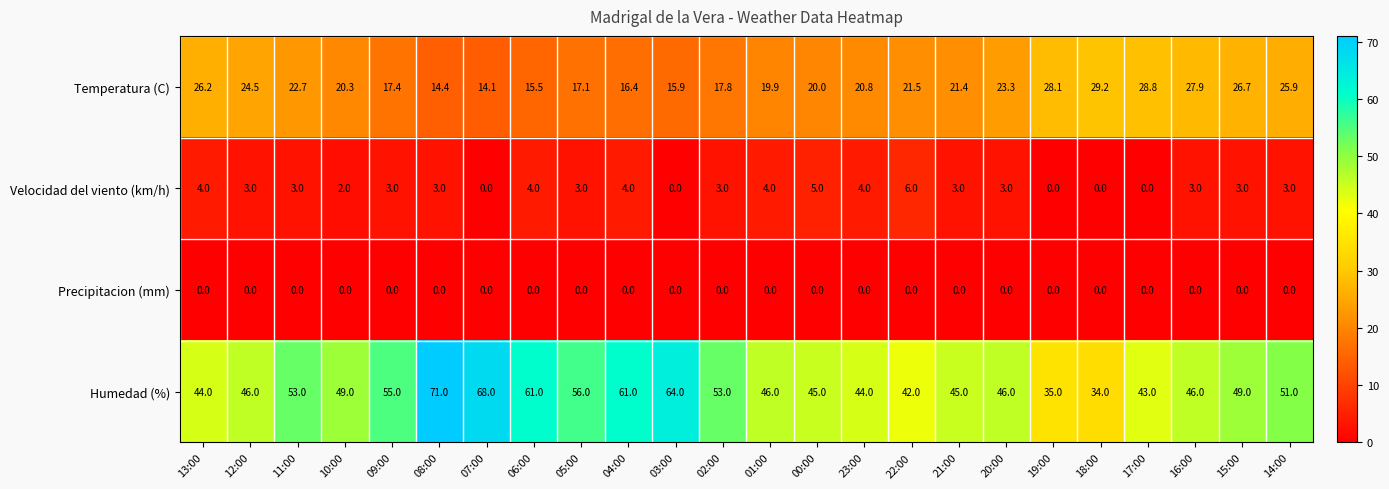

What is the approximate value of Humedad (%) at 13:00?

44.0